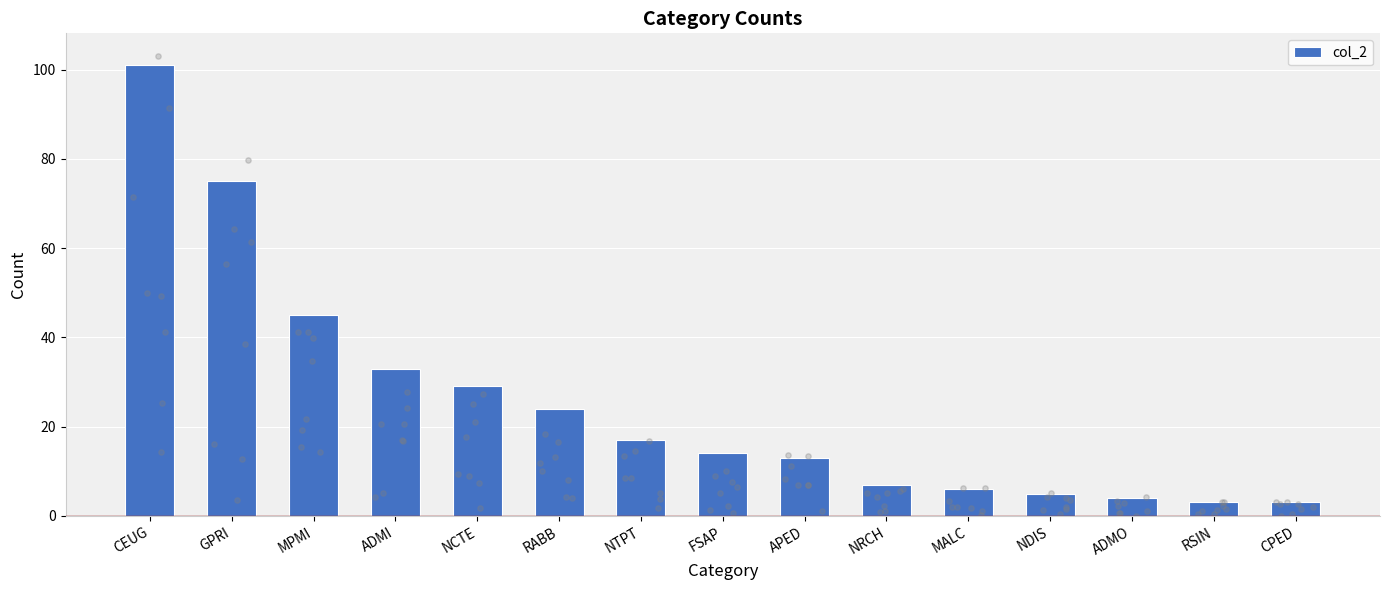

Which has a higher value, FSAP or NTPT?

NTPT